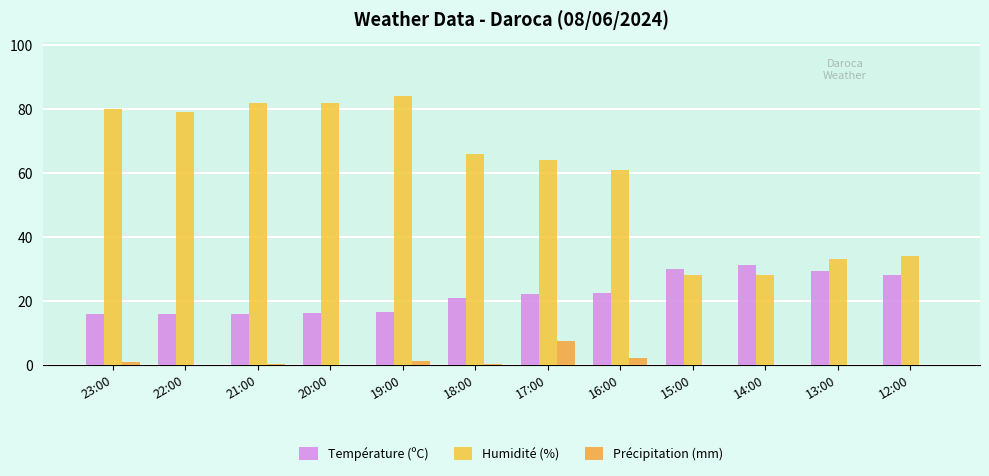

What is the label of the 8th bar from the right?

19:00